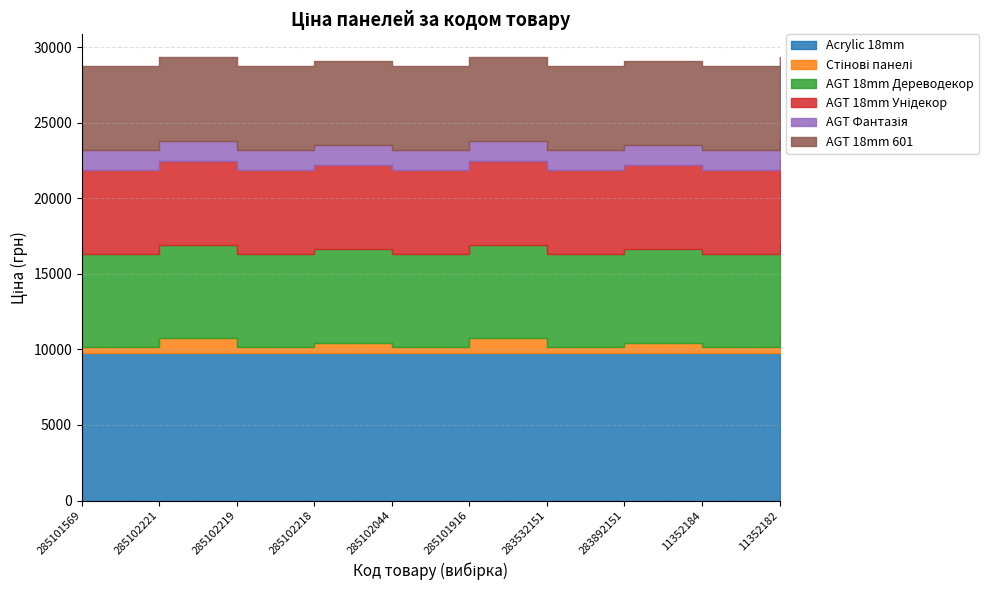

What position from the left is 283892151?

8